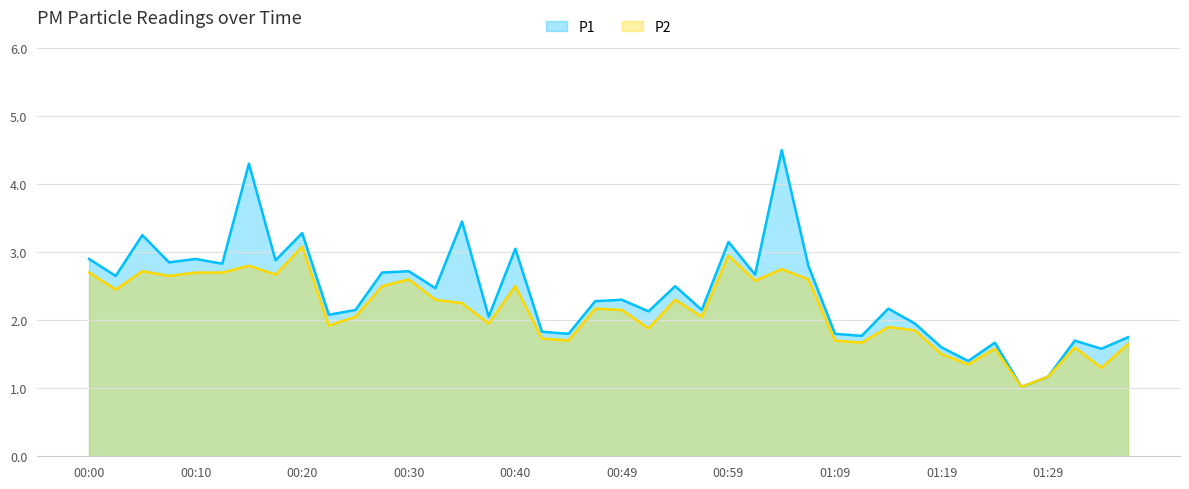

What is the difference between the highest and lowest values at 00:05?

0.5